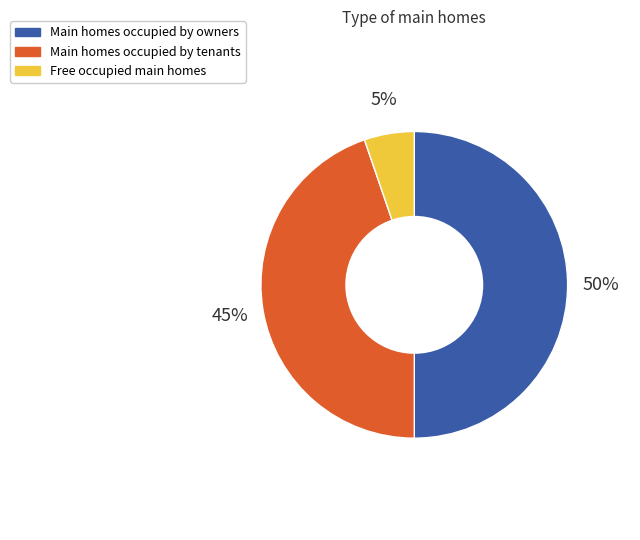

How many segments does this pie chart have?

3